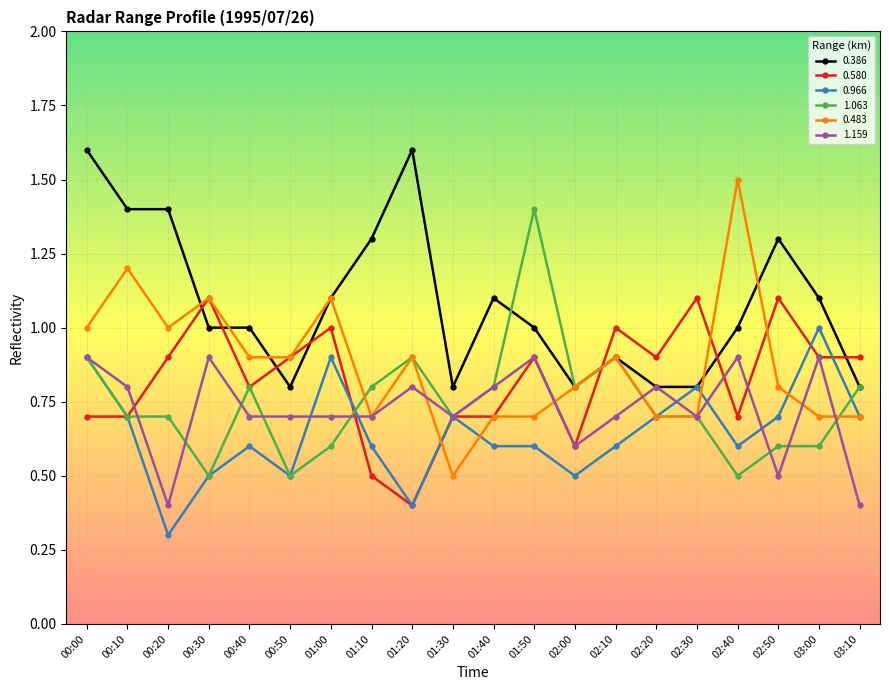

What is the label of the 16th point from the left?

02:30